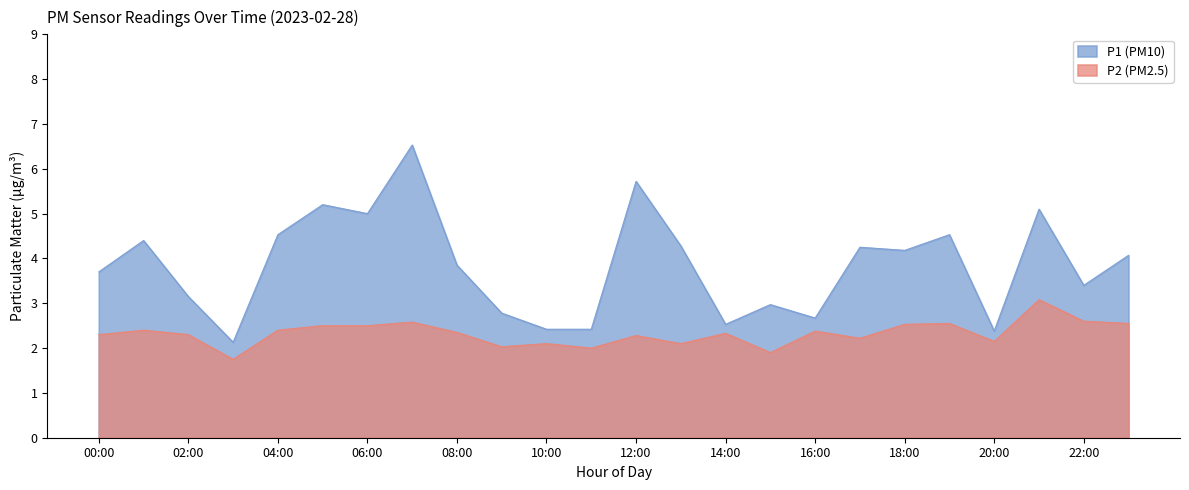

What is the smallest value displayed?

1.8